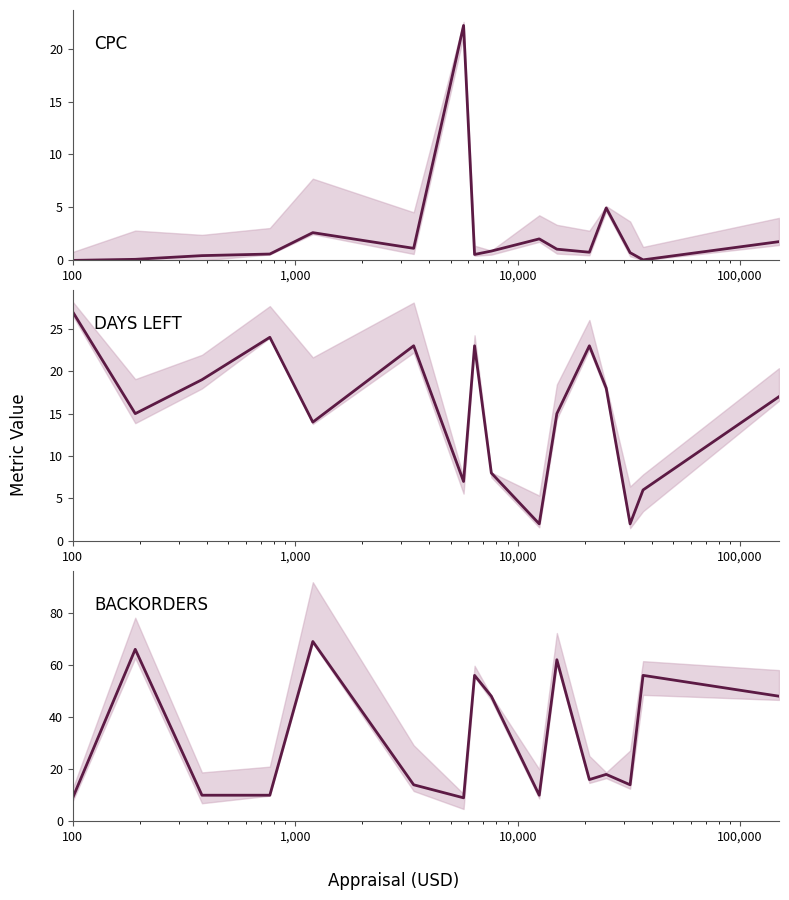

In CPC, how many points are lower than both neighbors (excluding endpoints)?

4